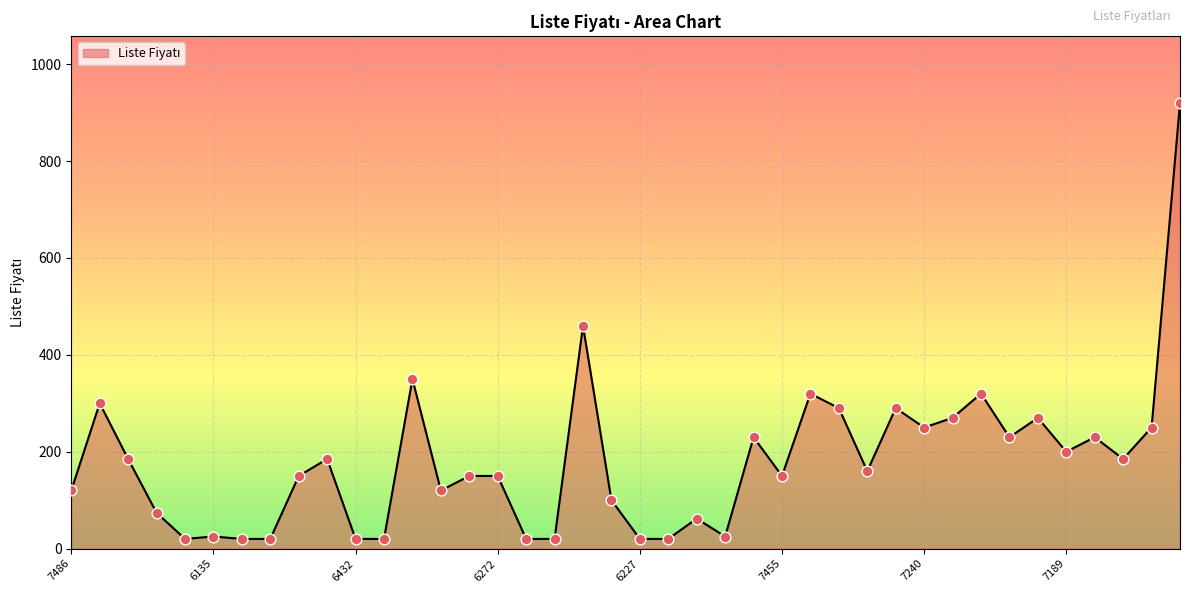

What is the greatest value displayed?

920